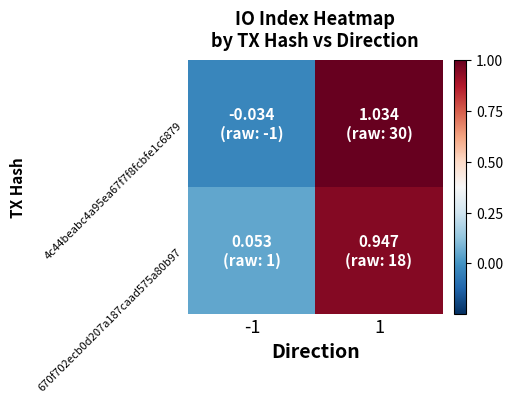

At how many categories does at least one series exceed 0?

2